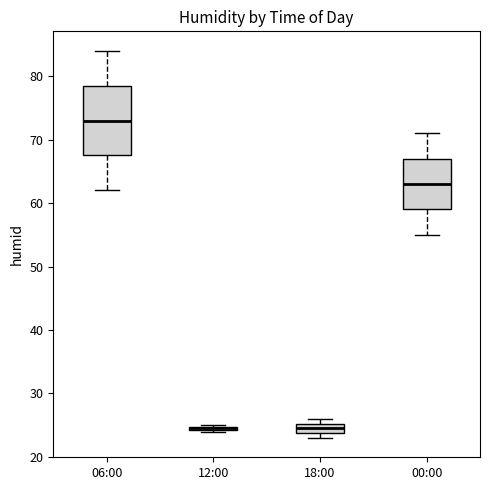

Where does the median line of the box for 00:00 sit on the y-axis? The values are not printed on the chart, so give them approximately, as read against the axis.

63